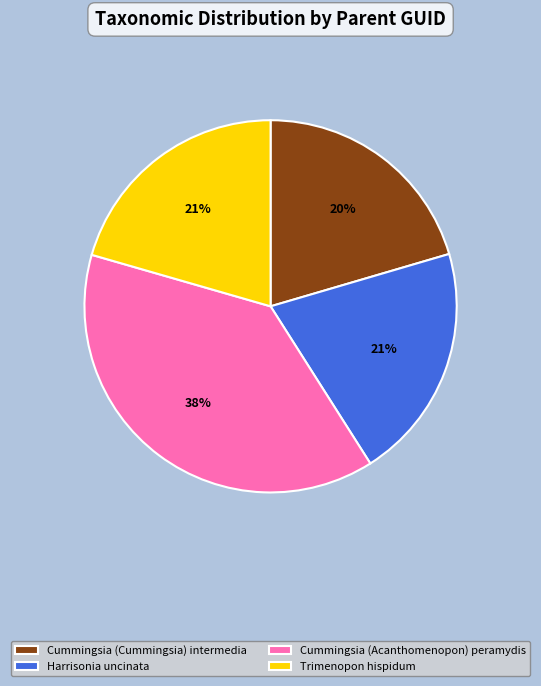

Is the sum of Trimenopon hispidum and Harrisonia uncinata greater than half?

No